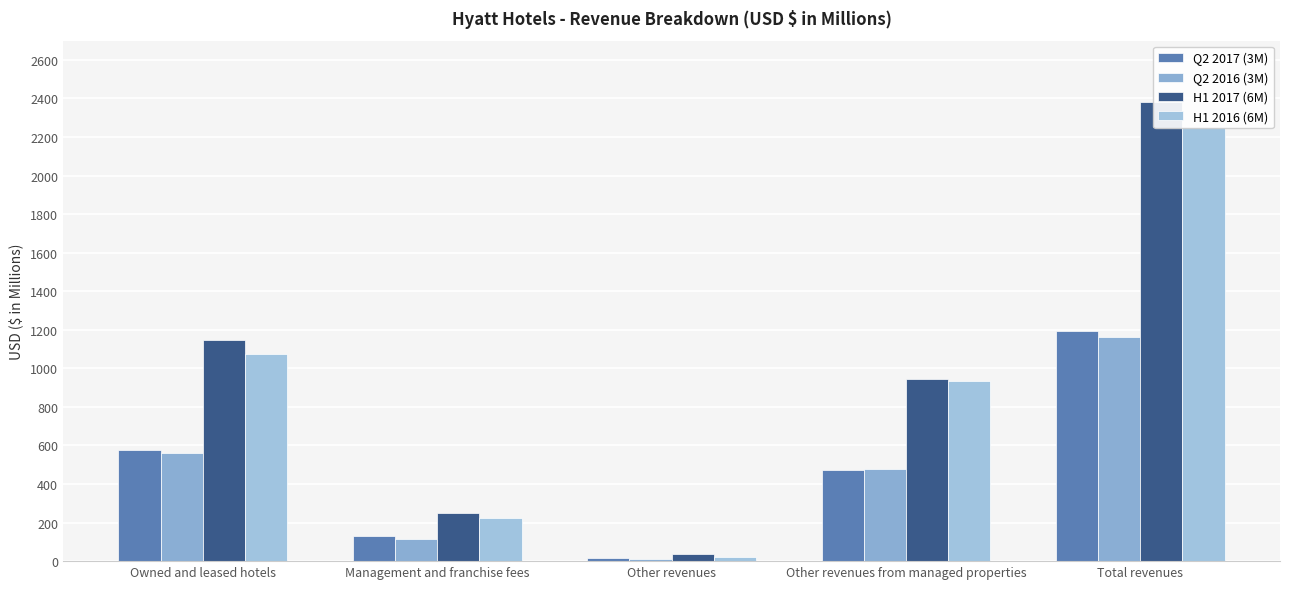

What is the sum of all Q2 2017 (3M) values?

2390